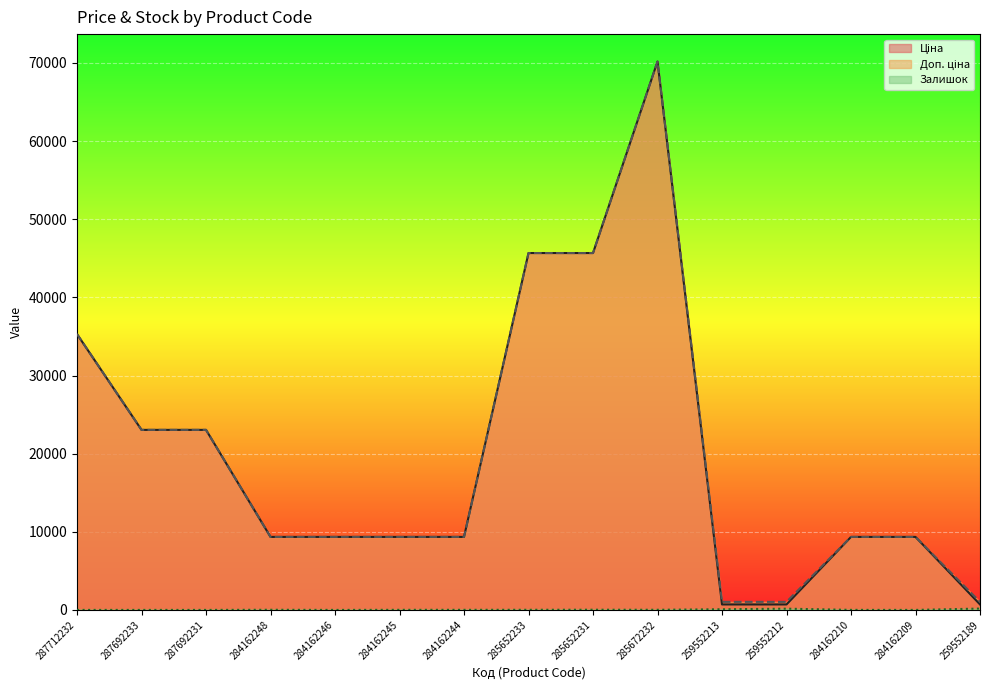

Reading left to right, list all the values displayed in this chart.

Ціна: 287712232=35295.1	287692233=23040.4	287692231=23040.4	284162248=9342.0	284162246=9342.0	284162245=9342.0	284162244=9342.0	285652233=45672.6	285652231=45672.6	285672232=70181.6	259552213=698.3	259552212=698.3	284162210=9342.0	284162209=9342.0	259552189=698.3
Доп. ціна: 287712232=35295.1	287692233=23040.4	287692231=23040.4	284162248=9342.0	284162246=9342.0	284162245=9342.0	284162244=9342.0	285652233=45672.6	285652231=45672.6	285672232=70181.6	259552213=1031.4	259552212=1031.4	284162210=9342.0	284162209=9342.0	259552189=1031.4
Залишок: 287712232=0.0	287692233=0.0	287692231=0.0	284162248=17.0	284162246=0.0	284162245=11.0	284162244=11.0	285652233=16.0	285652231=24.0	285672232=17.0	259552213=84.0	259552212=157.0	284162210=5.0	284162209=0.0	259552189=171.0